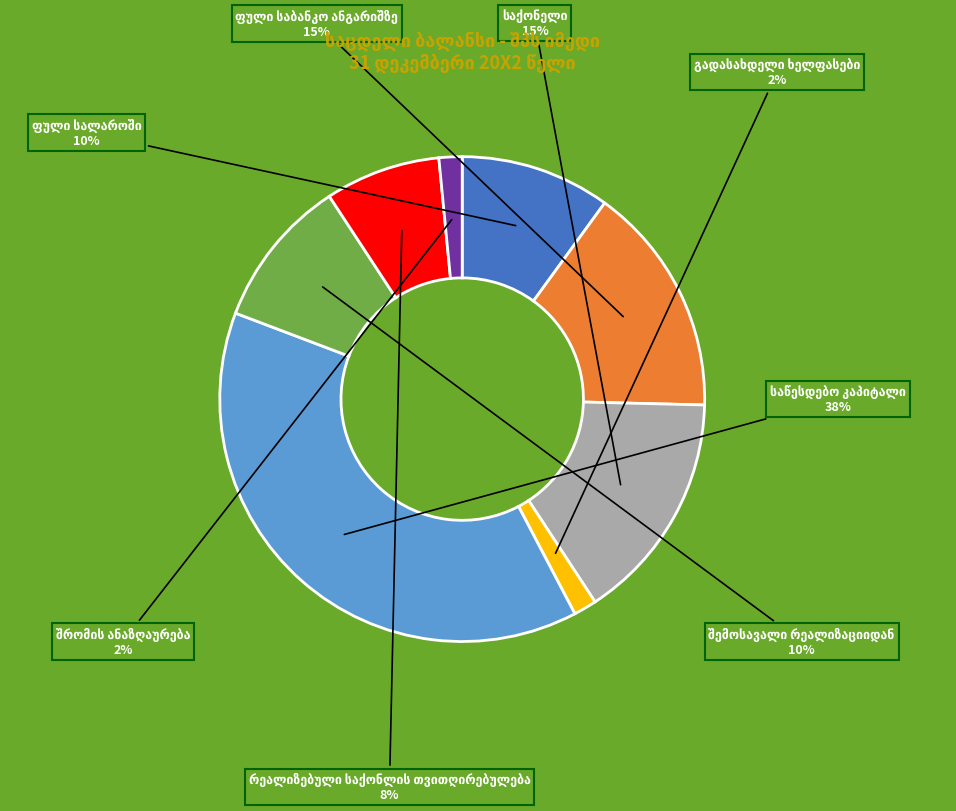

How many segments does this pie chart have?

8